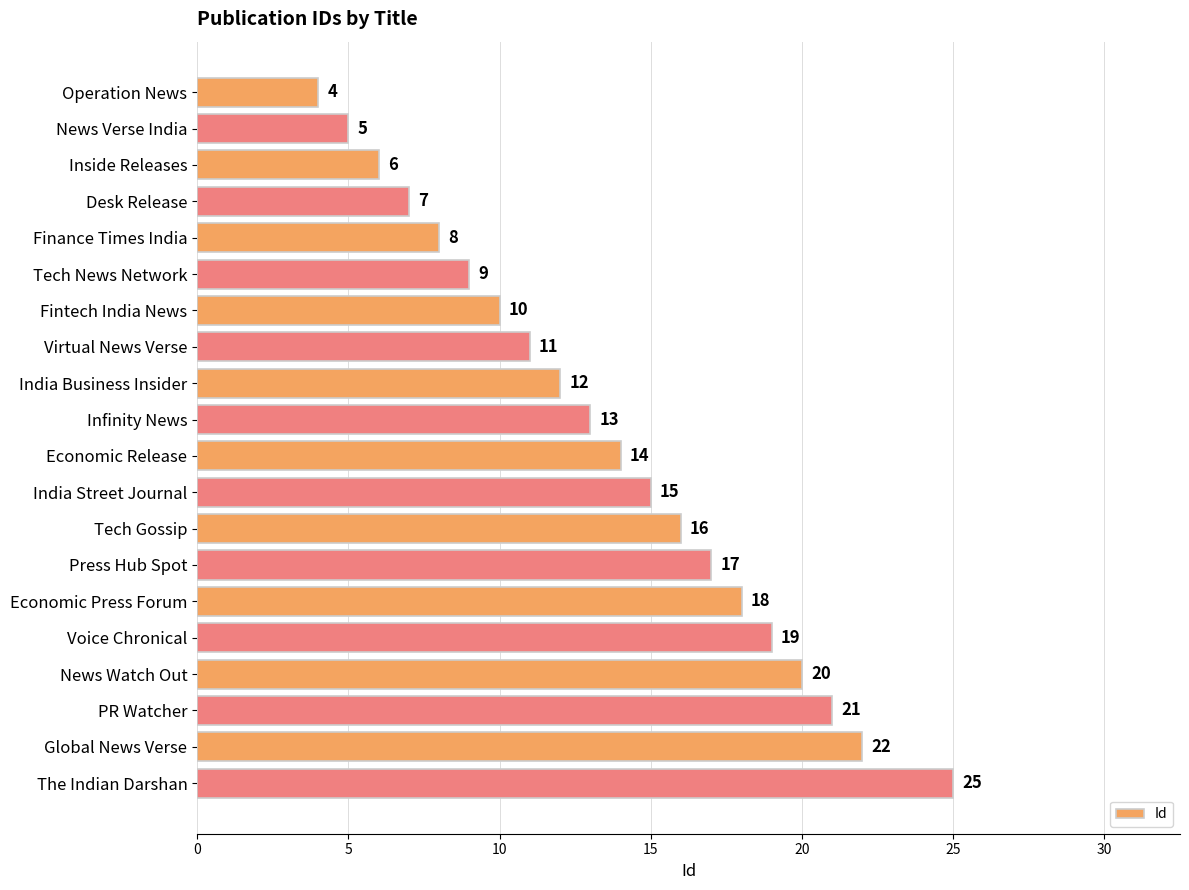

The chart shows a value of 20 at News Watch Out. True or false?

True